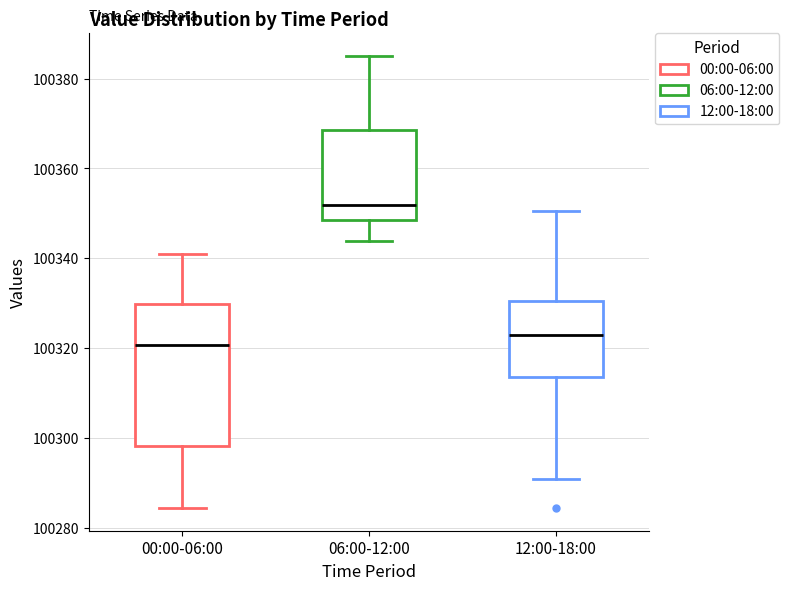

Which box is the tallest, from its lower edge to its upper edge?

00:00-06:00